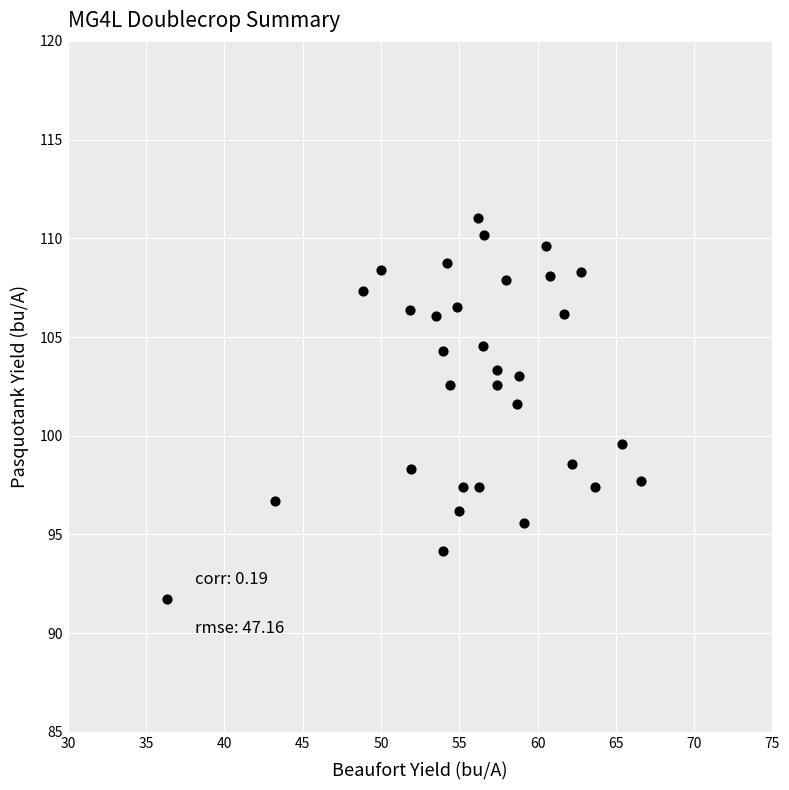

What is the range of Y values (max minus min)?

19.3